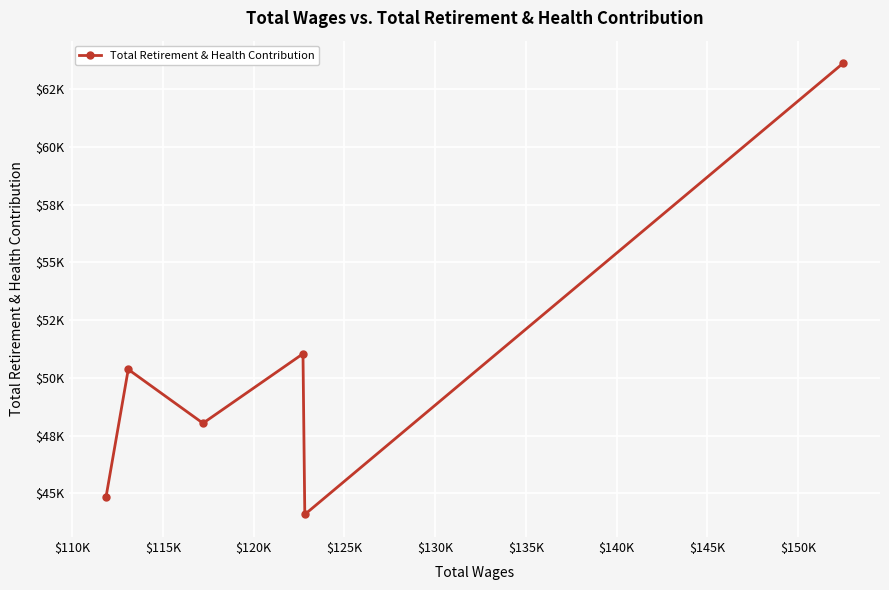

Is this an area chart (filled region under the line)?

No